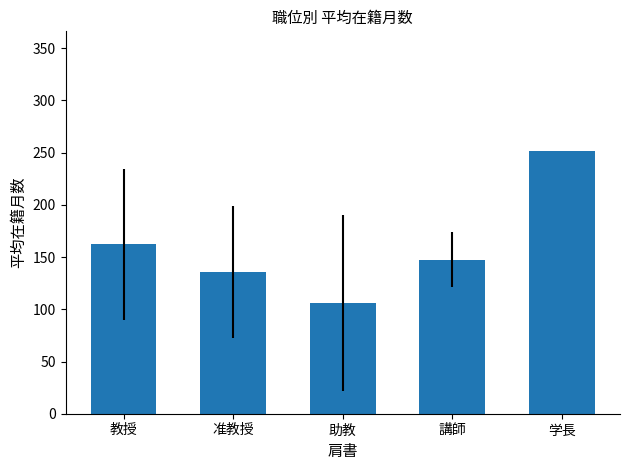

What is the smallest value displayed?

106.1